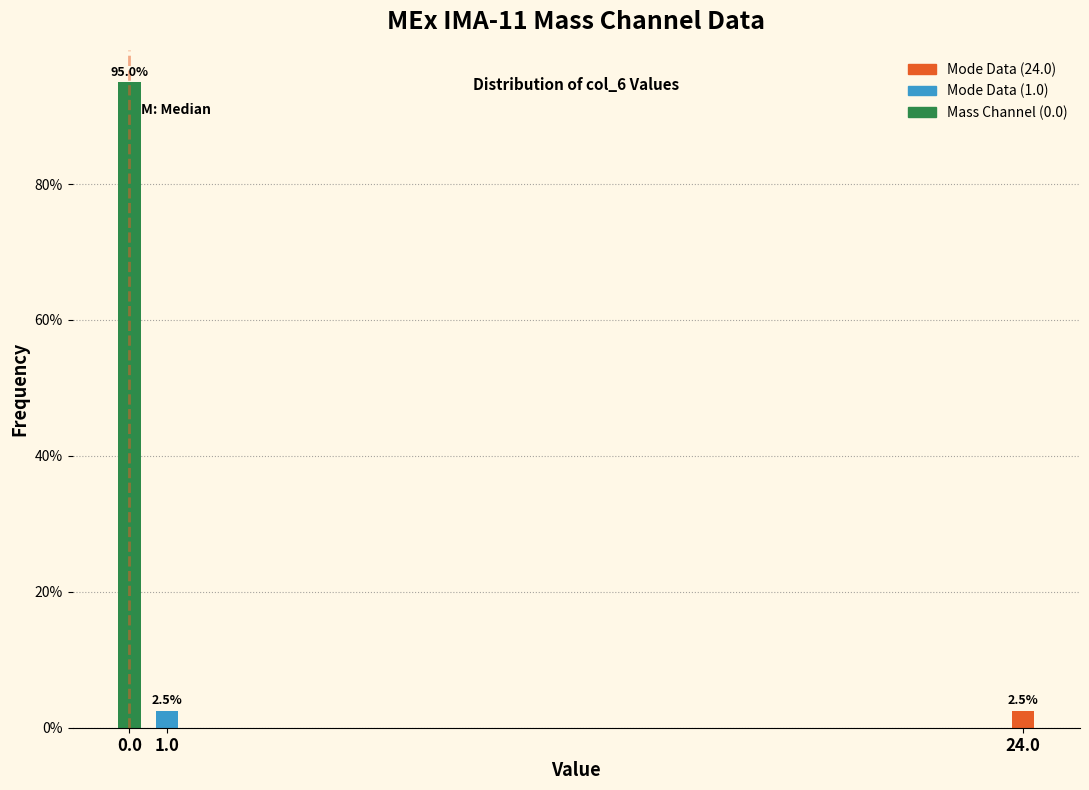

Does the chart contain any negative values?

No